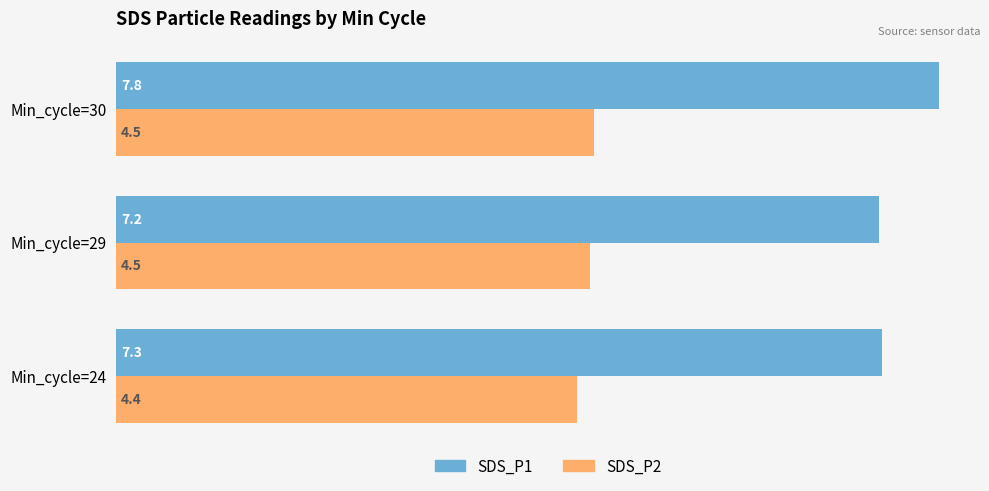

What is the sum of all SDS_P1 values?

22.3